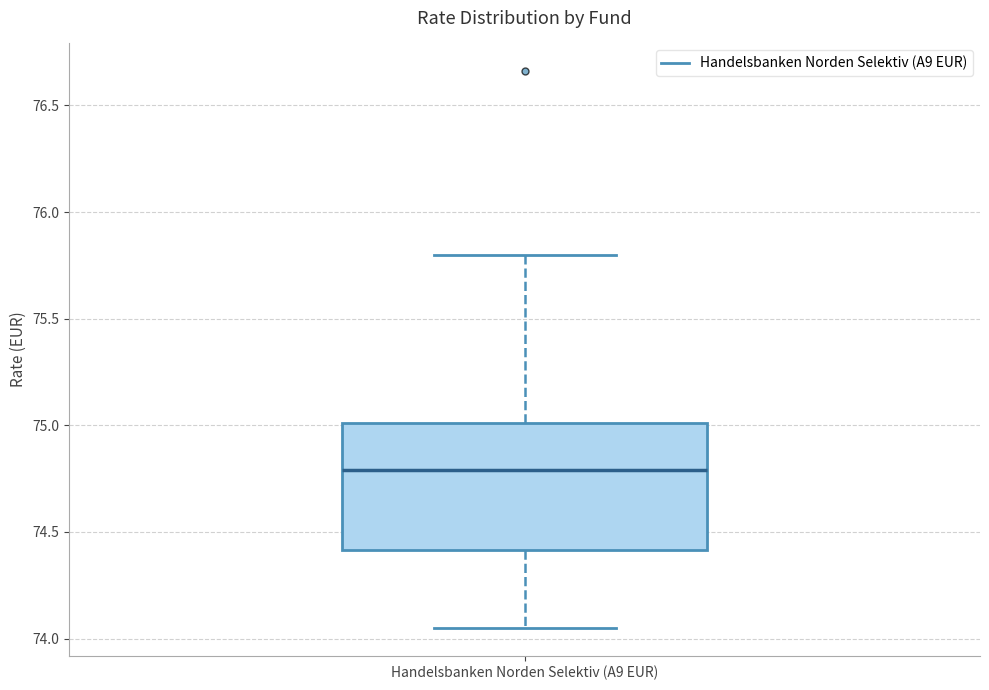

Where is the upper edge of the box for Handelsbanken Norden Selektiv (A9 EUR) on the y-axis? The values are not printed on the chart, so give them approximately, as read against the axis.

75.00